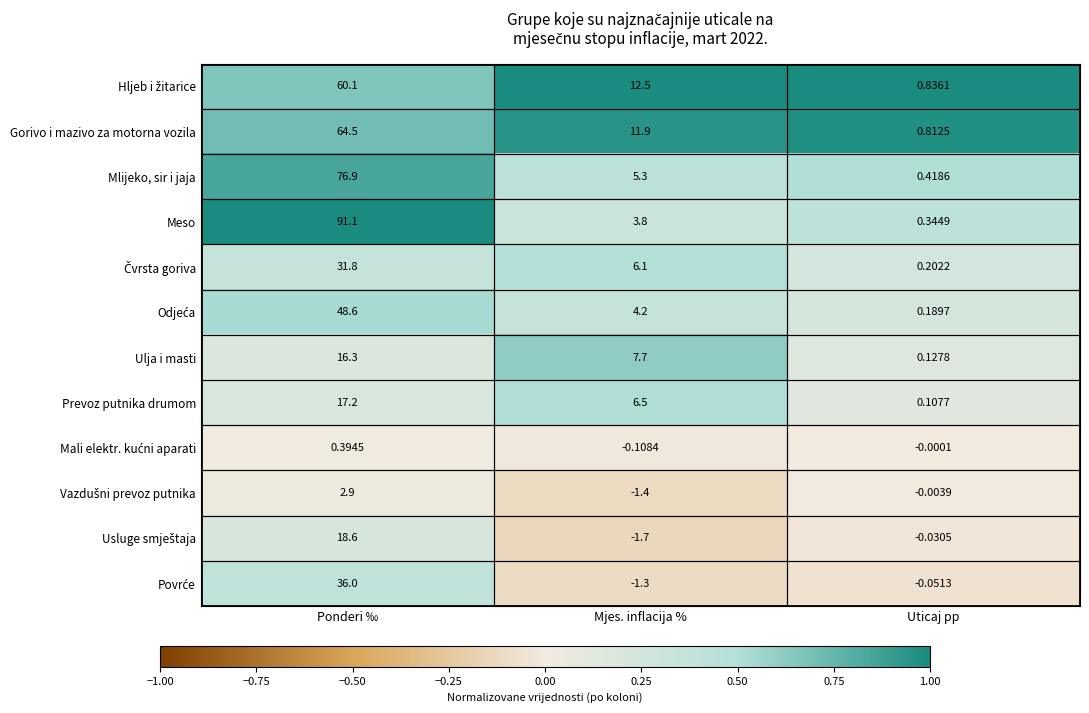

Which series has the widest spread of values?

Meso